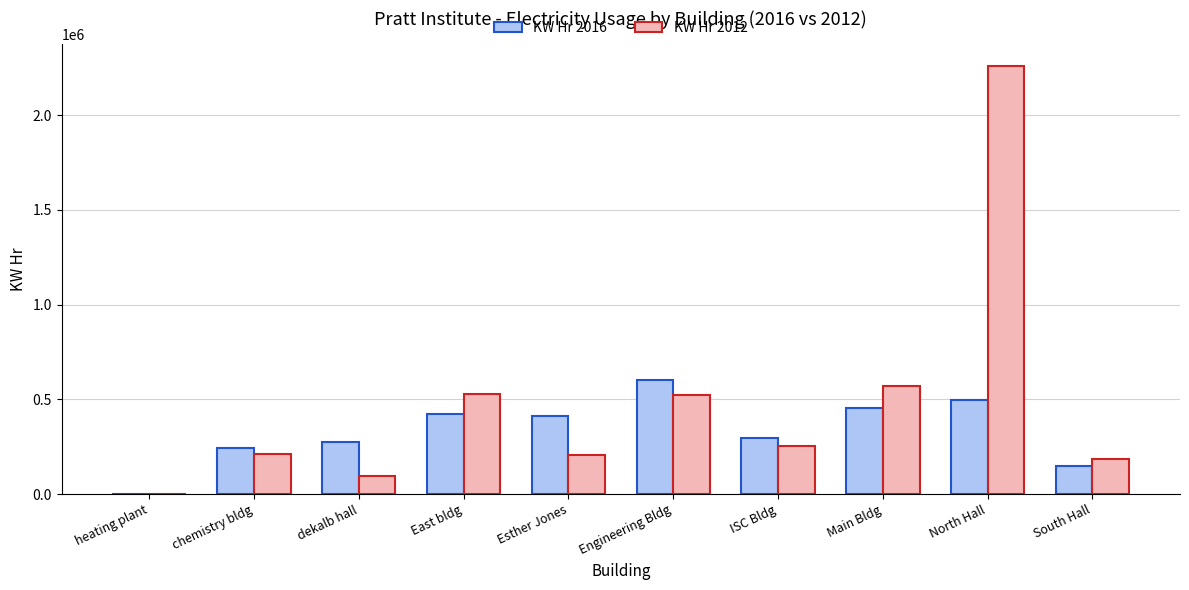

What are all the series names shown in the legend?

KW Hr 2016, KW Hr 2012